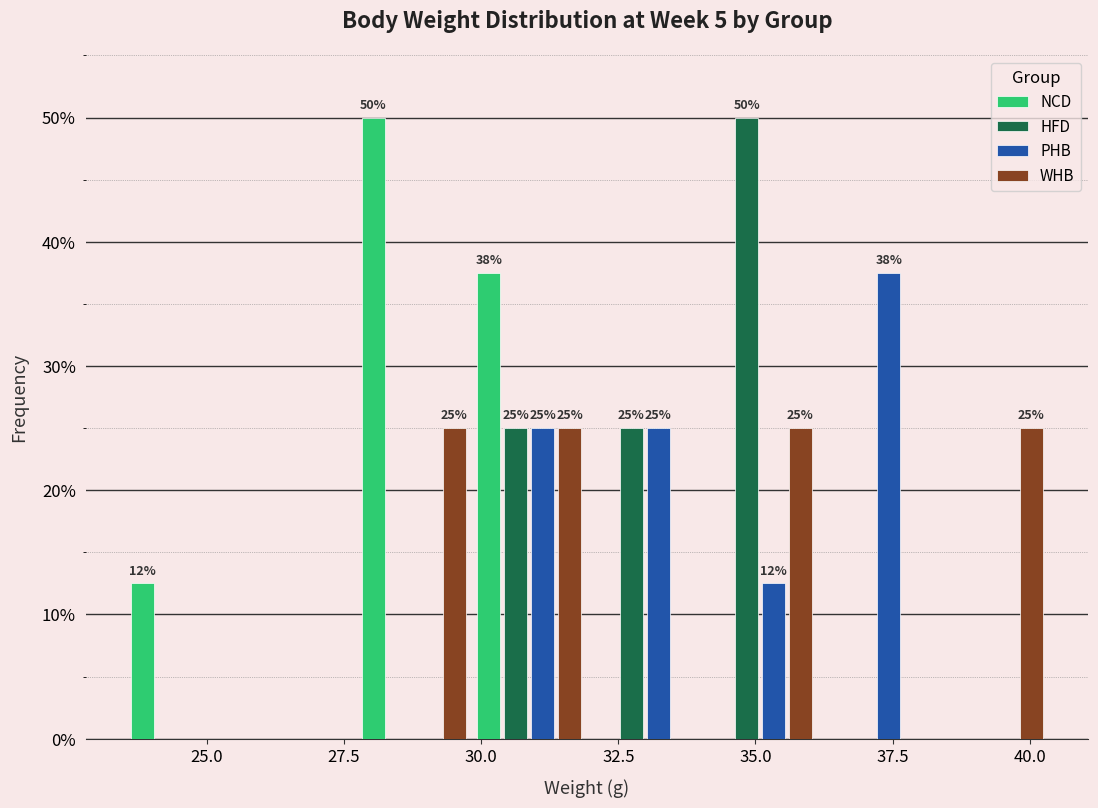

In the HFD series, which range on the x-axis has the tallest bar?

34.0 to 36.0